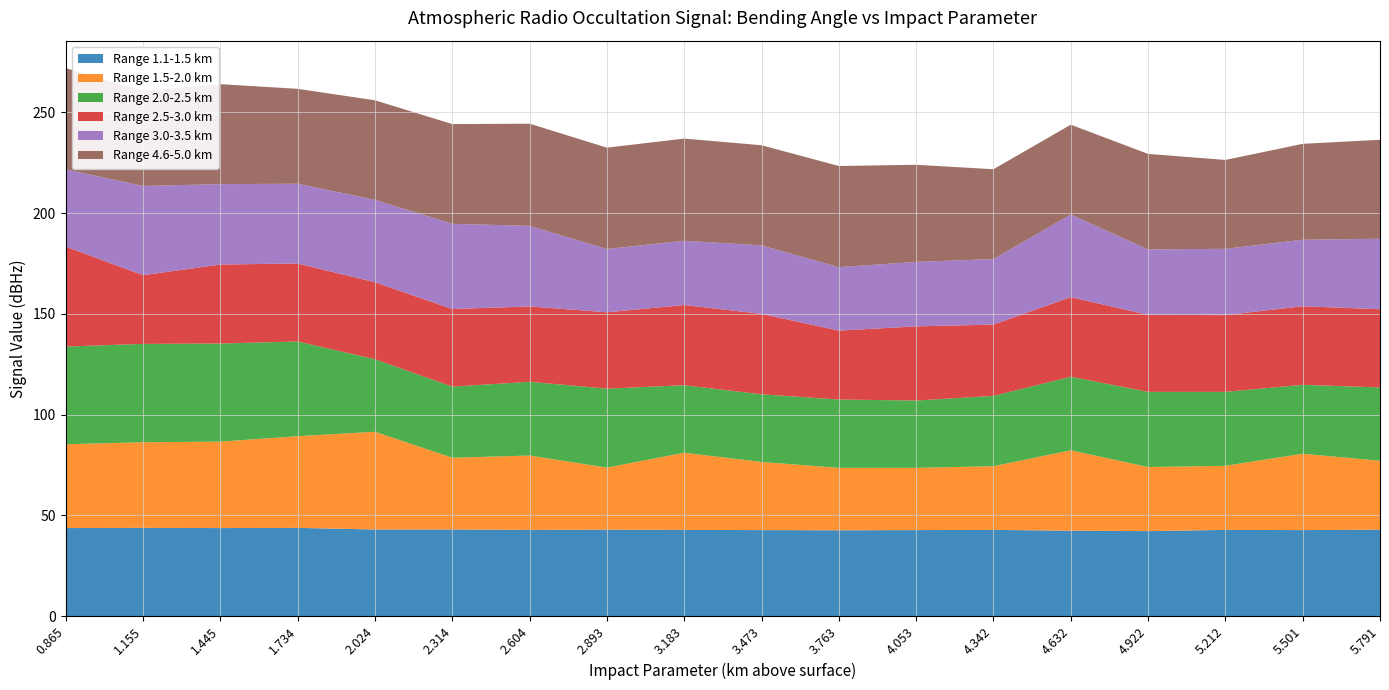

What is the lowest value of the Range 1.1-1.5 km series?

42.2